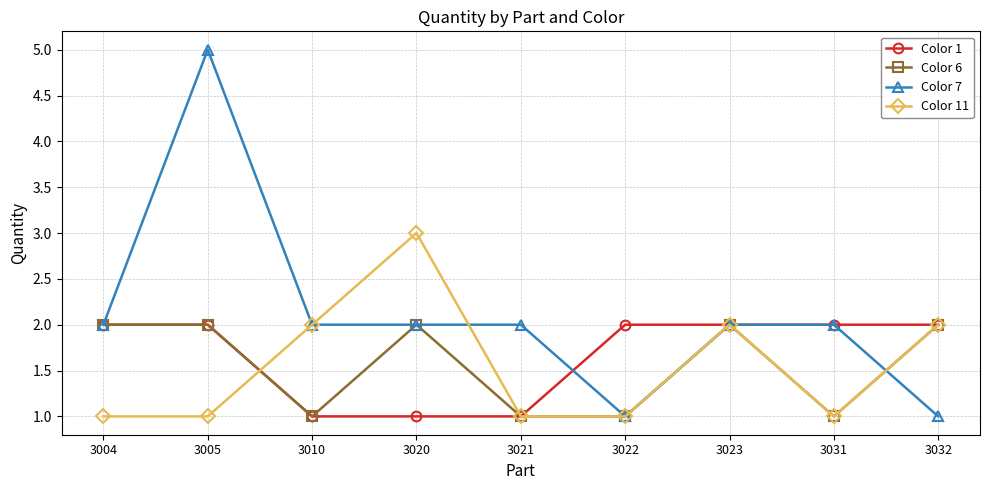

Is it true that Color 1 equals 2 at 3005?

True